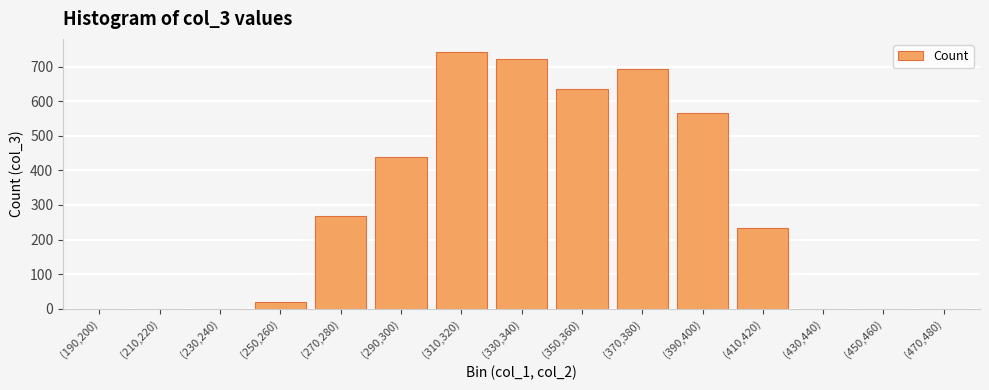

What is the maximum value shown in the chart?

743